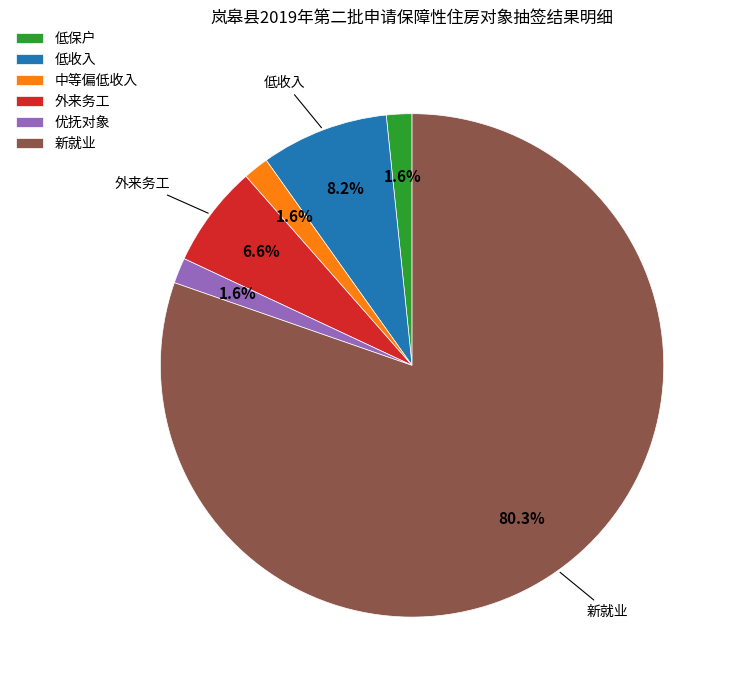

Combined, what portion of the pie is 中等偏低收入 and 新就业?

82.0%